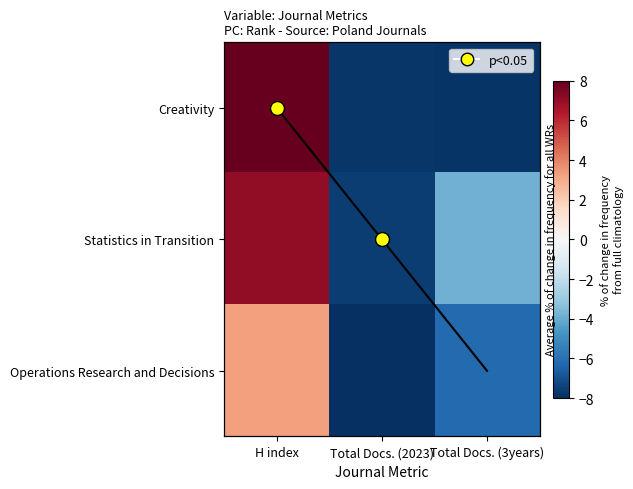

What is the maximum value shown in the chart?

8.0